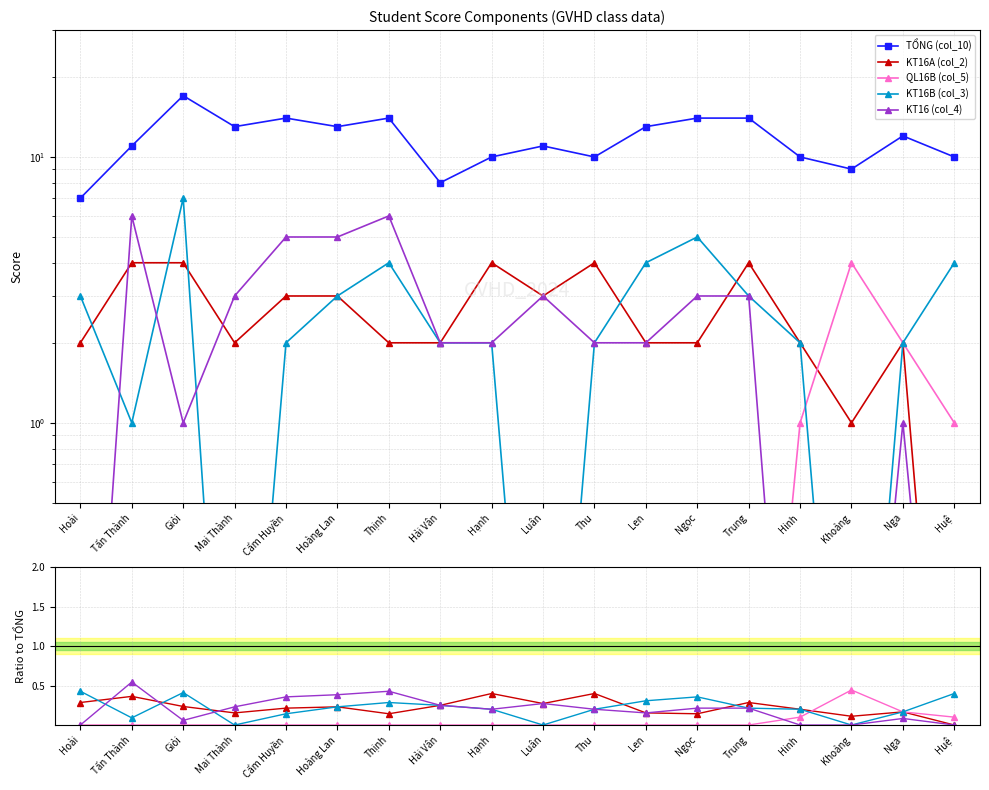

True or false: TỔNG (col_10) and KT16A (col_2) intersect in this chart.

False